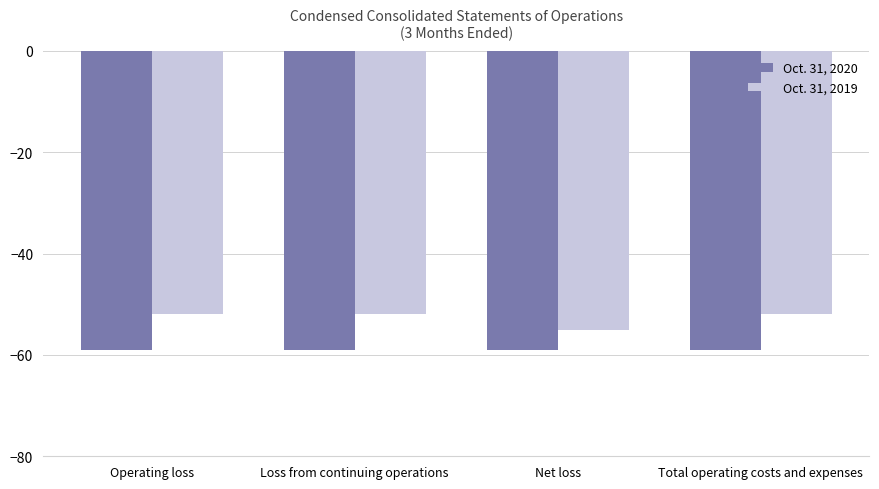

Reading right to left, extract all data points from this chart.

Oct. 31, 2020: -59	-59	-59	-59
Oct. 31, 2019: -52	-55	-52	-52